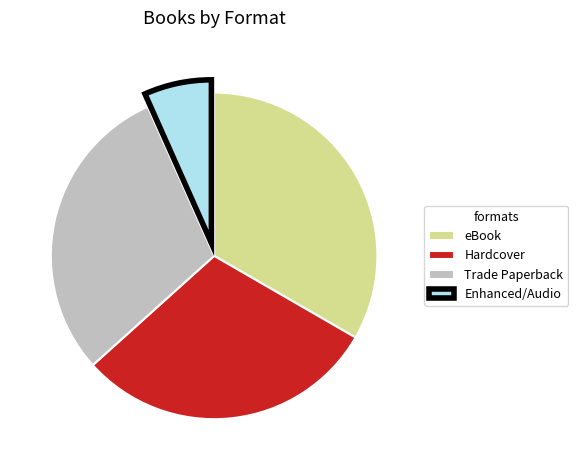

Is Hardcover the majority of the pie?

No